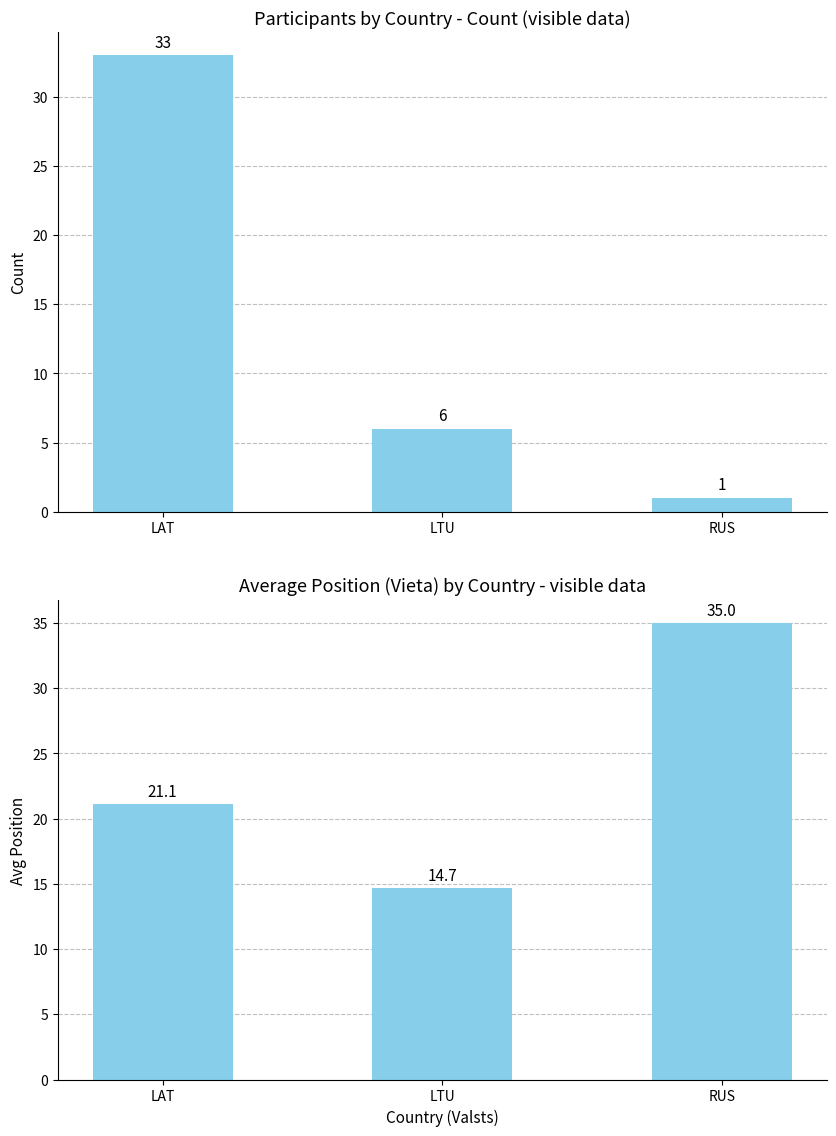

What is the label of the 3rd bar from the left?

RUS